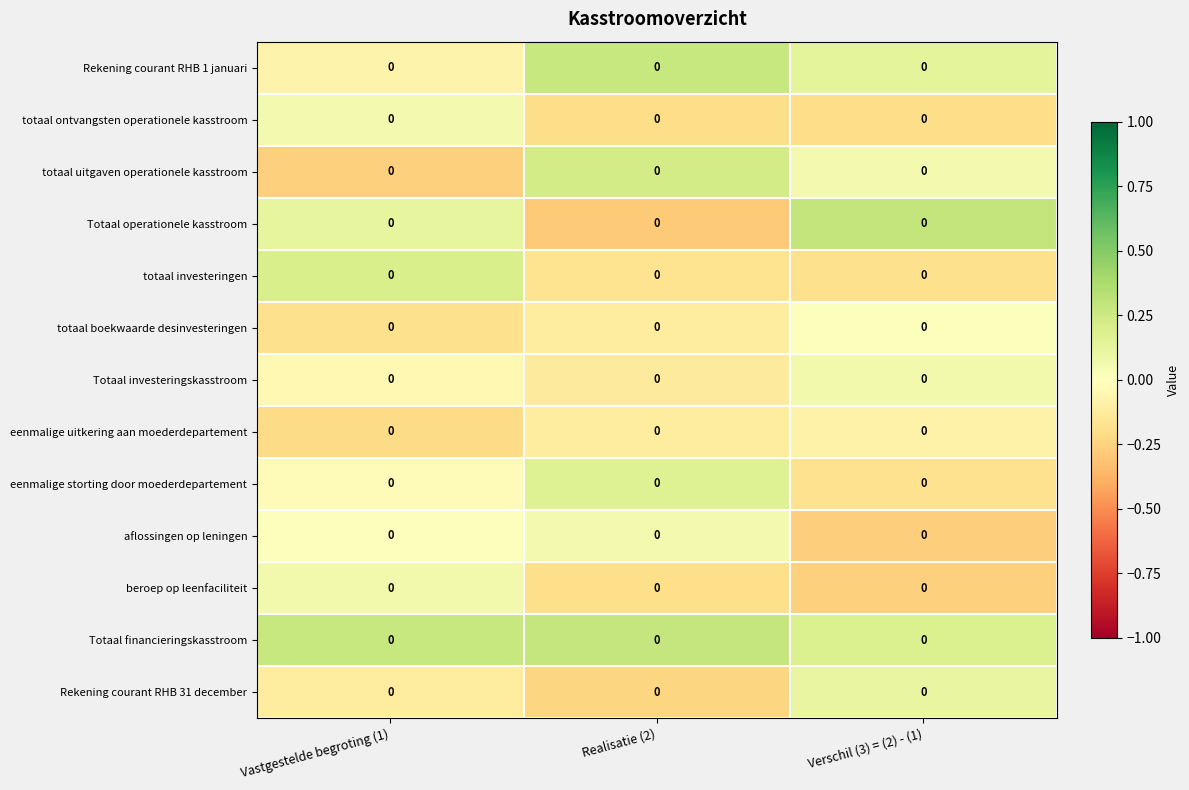

How many categories are shown in the chart?

3